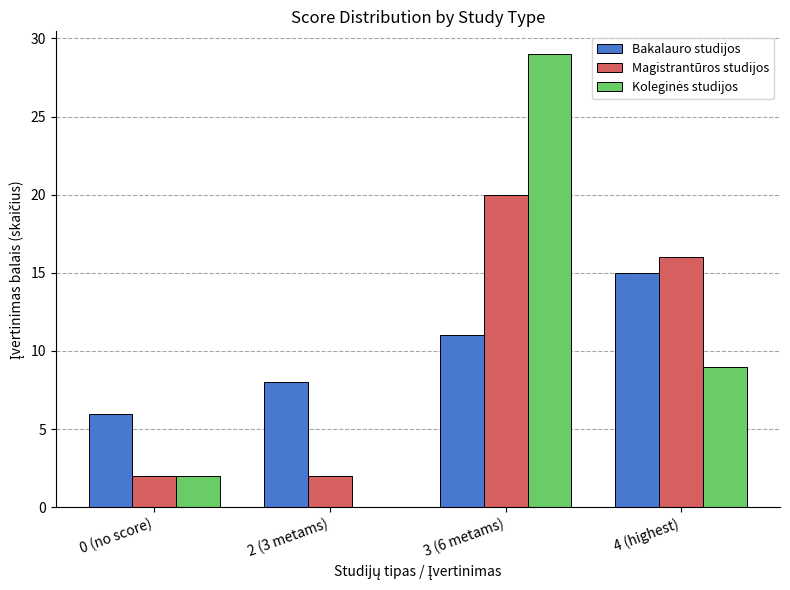

The Bakalauro studijos series shows 6 at 0 (no score). True or false?

True